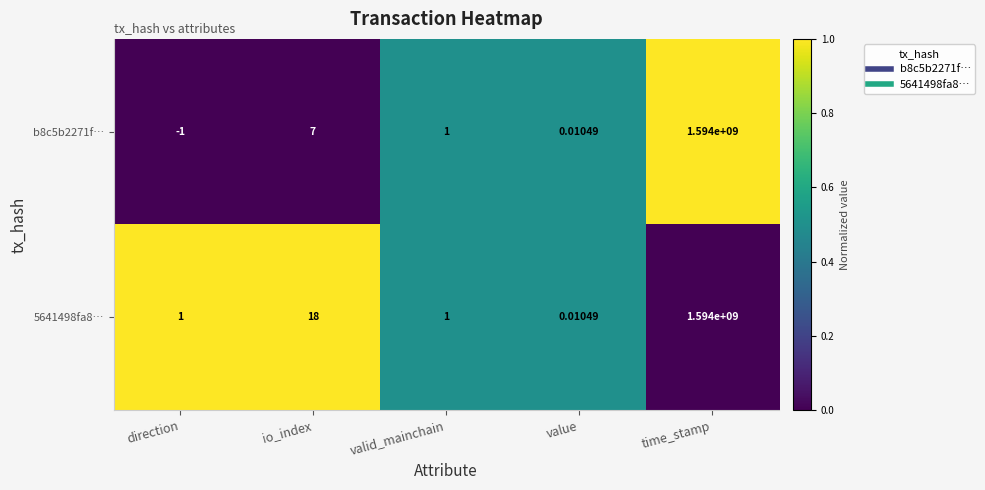

At which label is 5641498fa8… closest to 797000000?

io_index